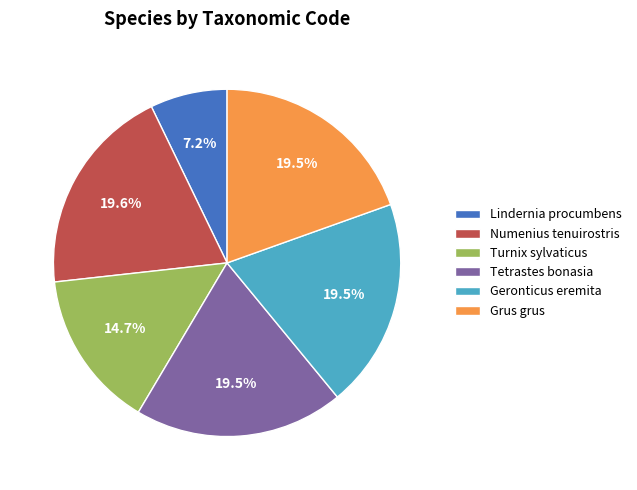

What is the smallest slice in the pie chart?

Lindernia procumbens